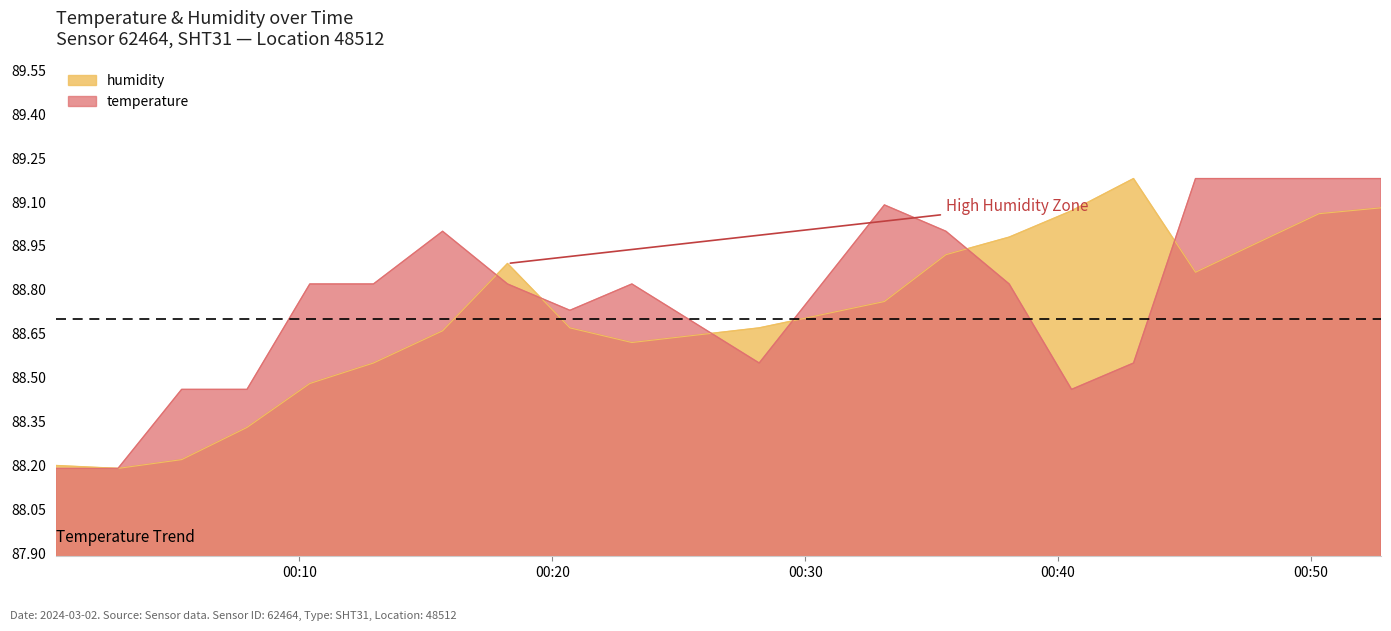

What value does the humidity series have at 02:30?

88.7